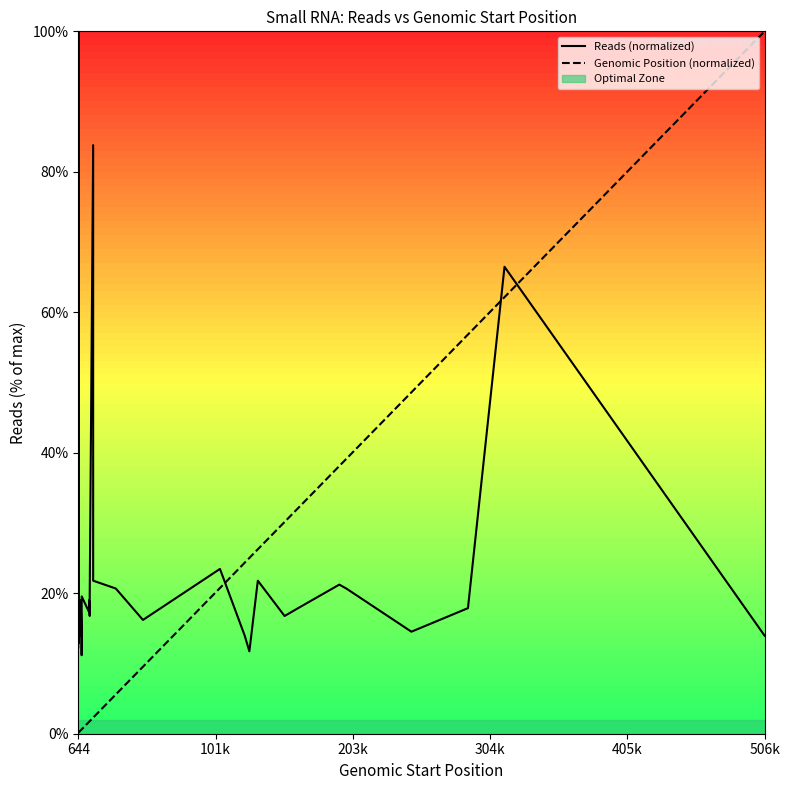

How many data points does each series have?

39